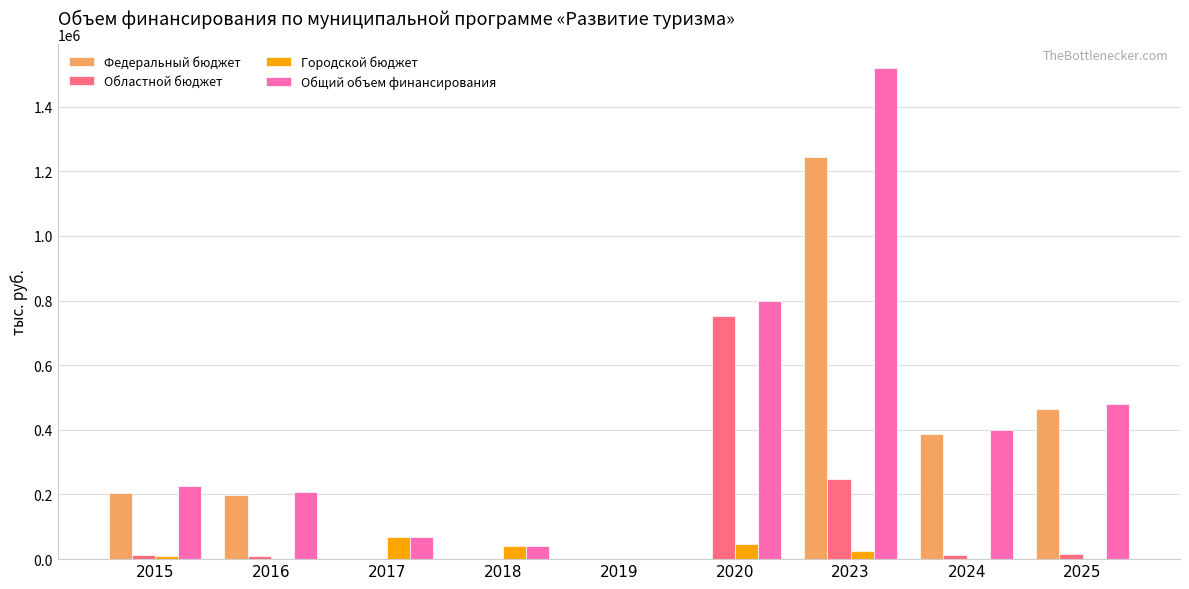

Which series has the largest total across all categories?

Общий объем финансирования